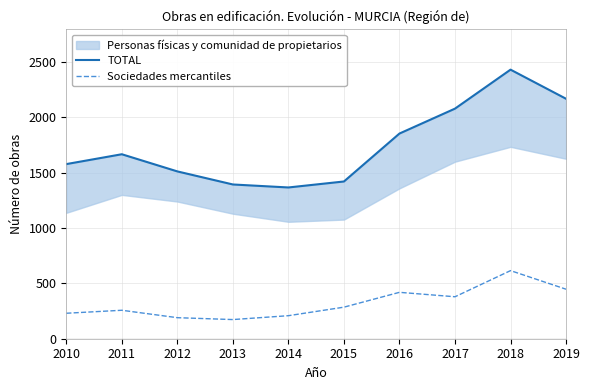

At which label is Sociedades mercantiles closest to 394?

2017